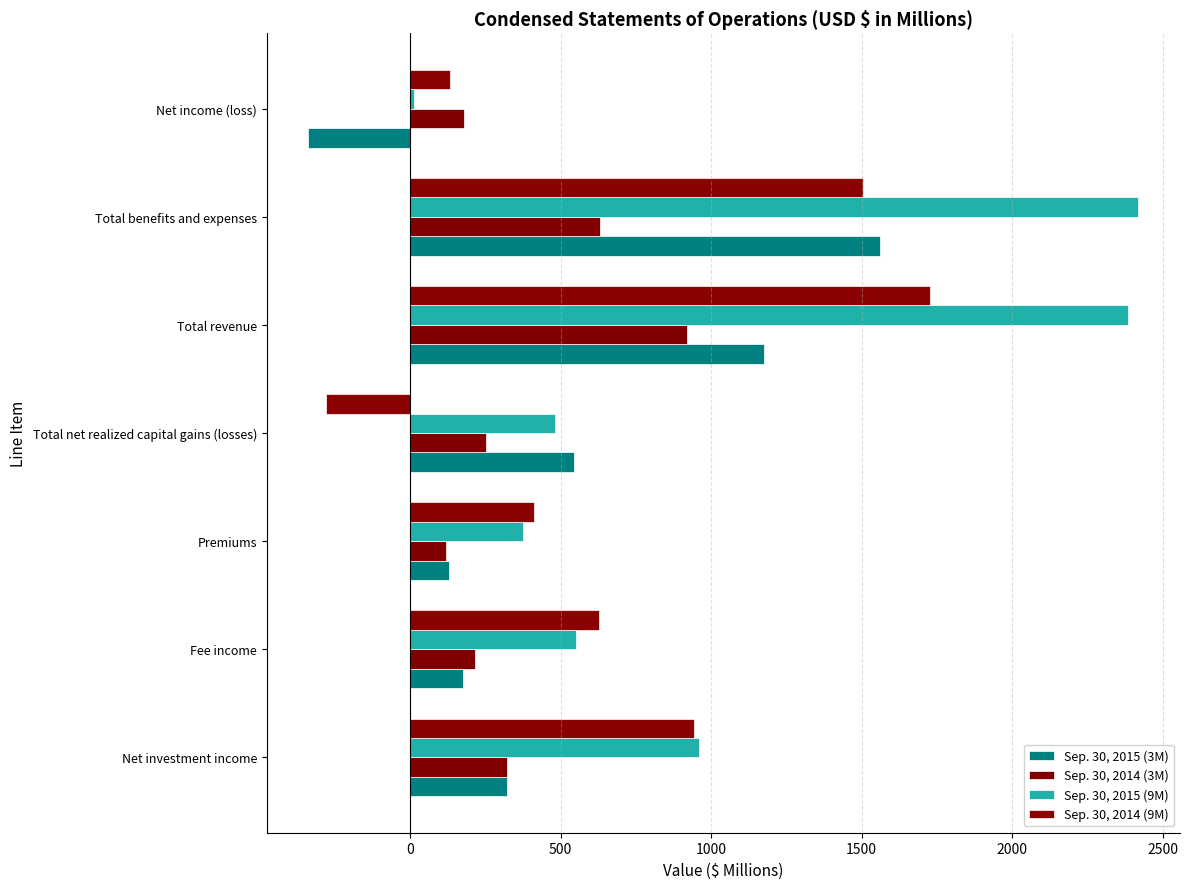

What is the maximum value for Sep. 30, 2015 (9M)?

2420.0